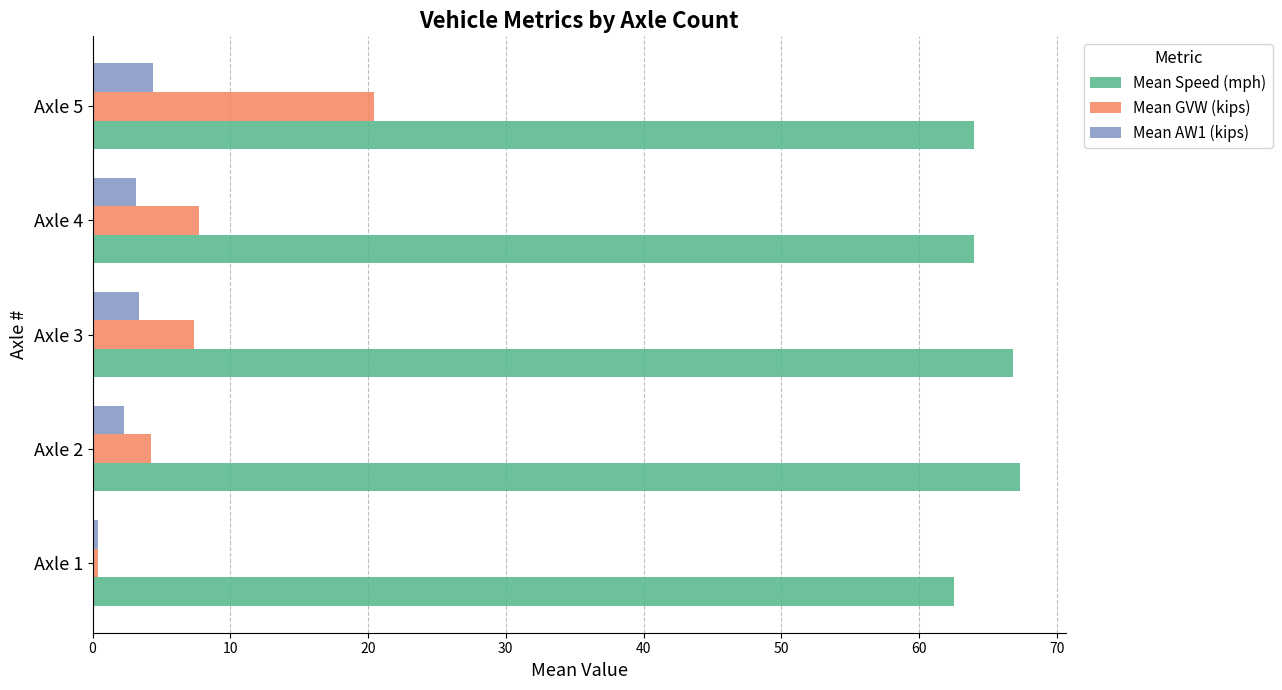

The Mean Speed (mph) series shows 64.0 at Axle 5. True or false?

True